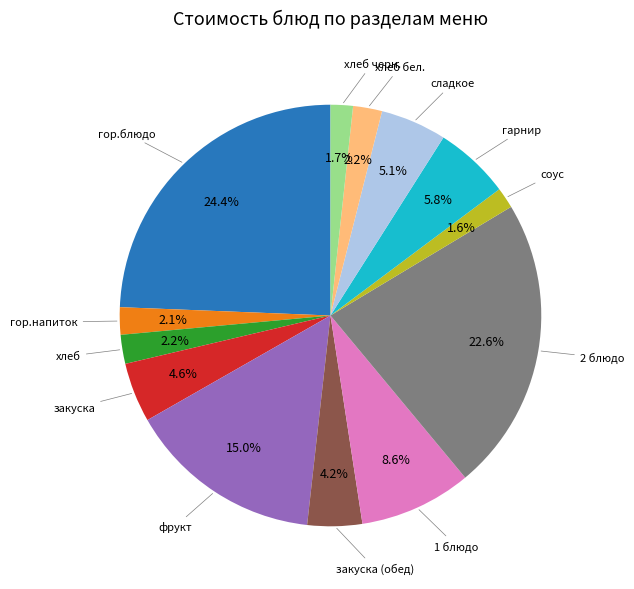

To the nearest percent, what is the difference between the largest and smallest slice percentages?

23%